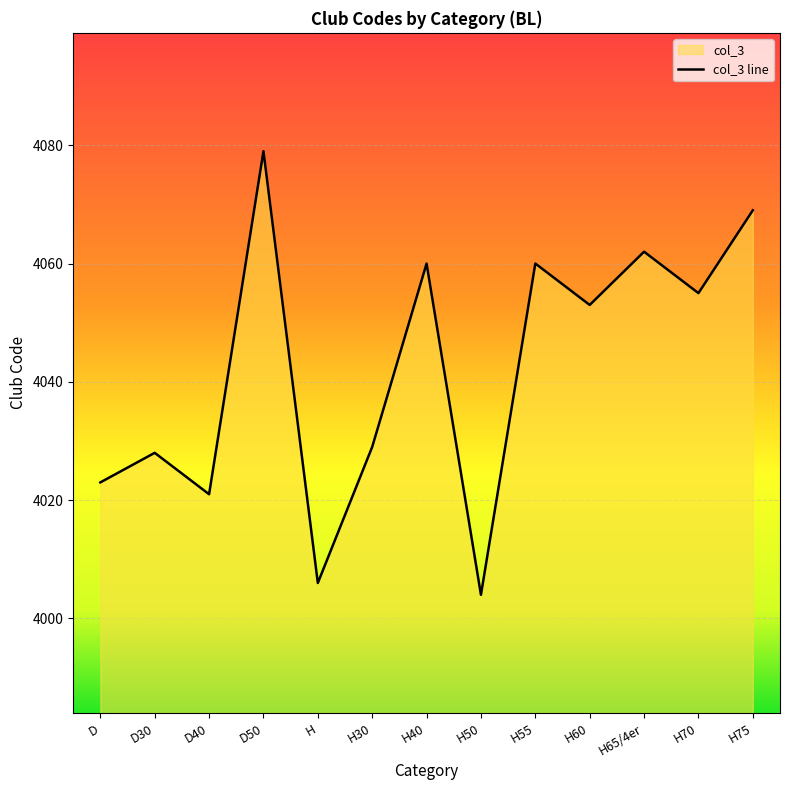

Approximately how many times larger is the value at D30 compared to H?

1.0